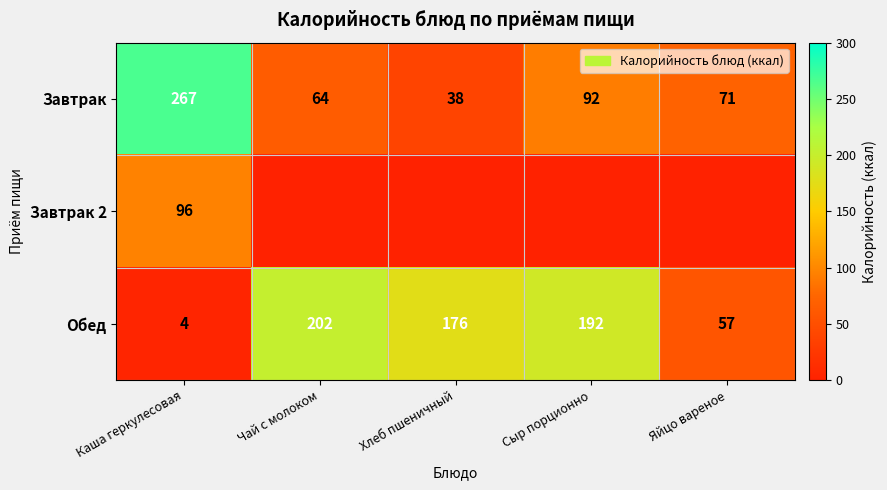

What is the average value of the Обед series?

126